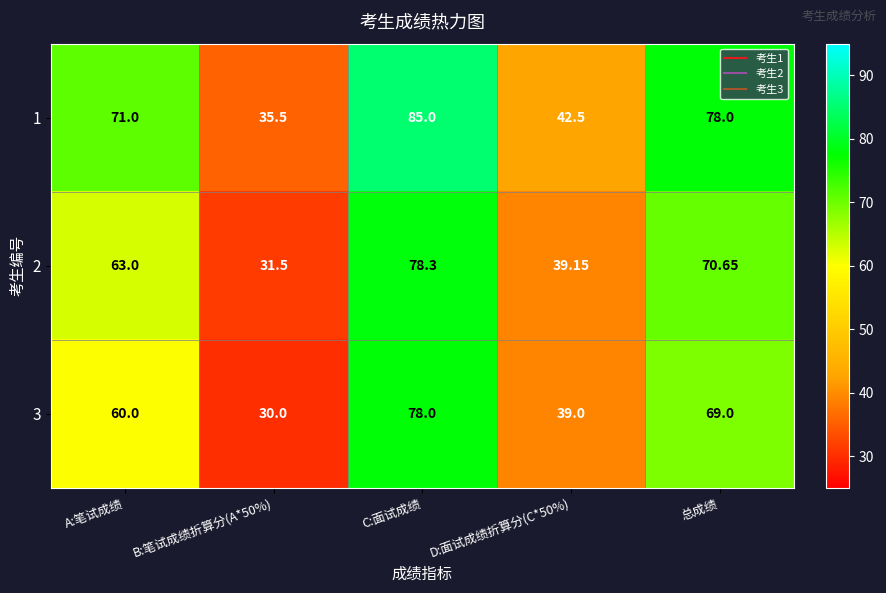

At which label does 1 reach its peak?

C:面试成绩